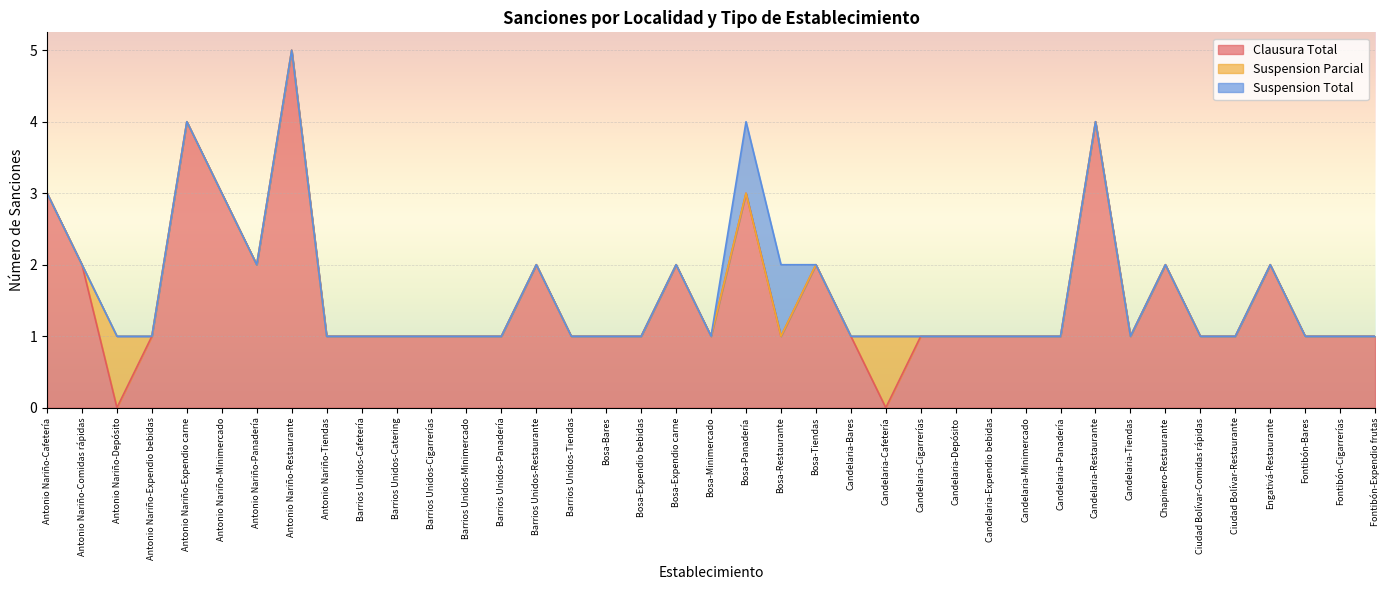

Which series changed the most between Antonio Nariño-Tiendas and Barrios Unidos-Panadería?

Clausura Total